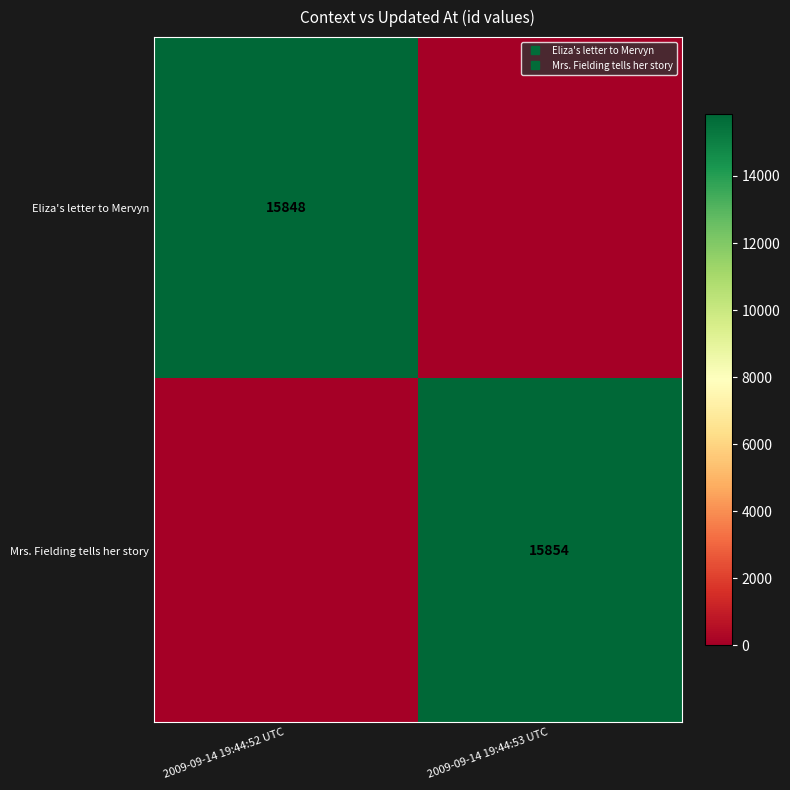

Is the value of Eliza's letter to Mervyn at 2009-09-14 19:44:52 UTC greater than the value of Mrs. Fielding tells her story at 2009-09-14 19:44:52 UTC?

Yes